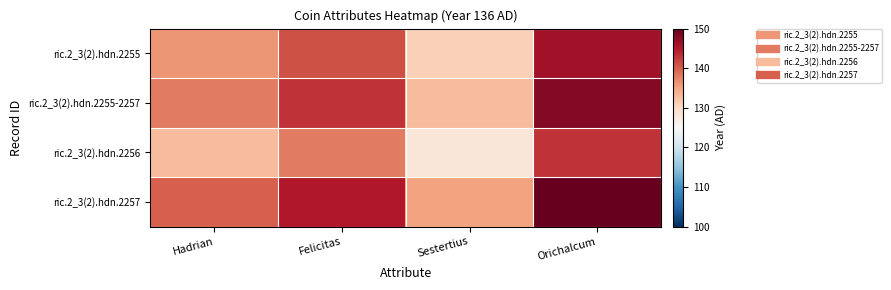

At Hadrian, list the series in order from smallest to largest.

ric.2_3(2).hdn.2256, ric.2_3(2).hdn.2255, ric.2_3(2).hdn.2255-2257, ric.2_3(2).hdn.2257